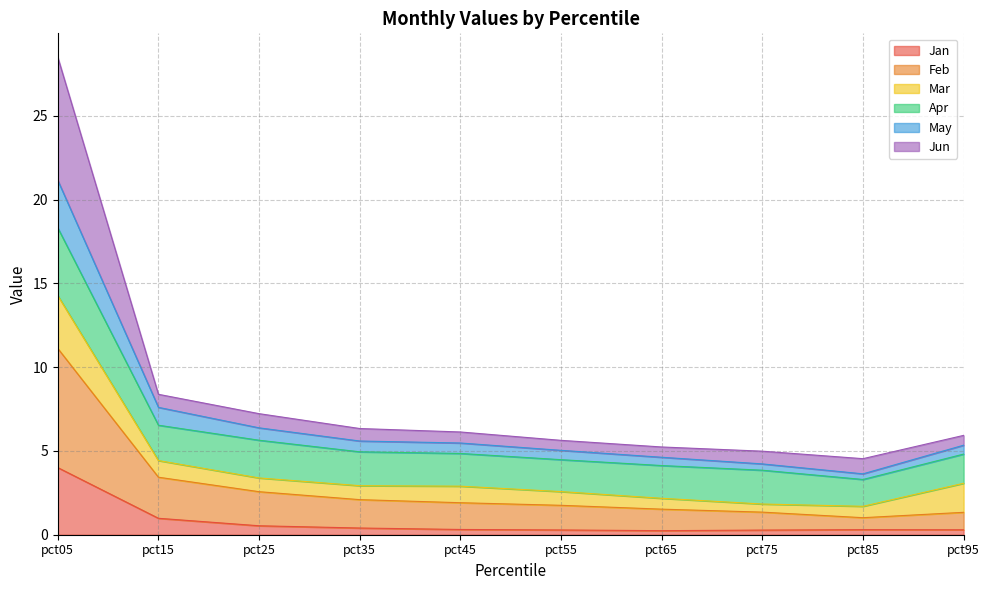

Which category has the highest value across all series?

pct05